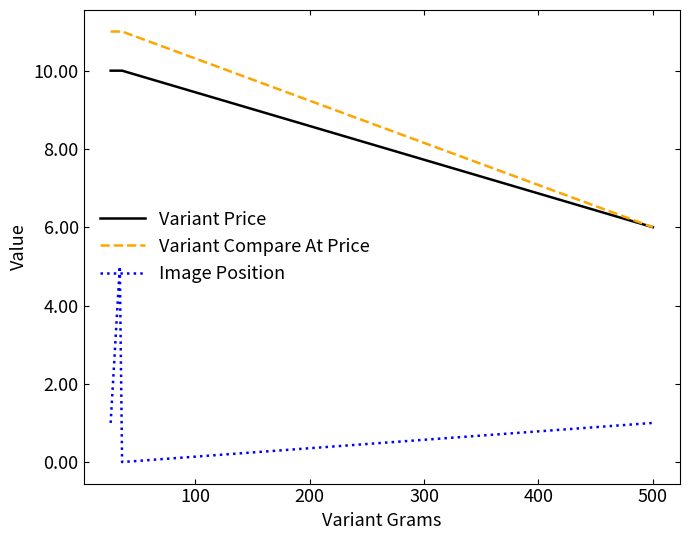

What is the minimum value for Variant Compare At Price?

6